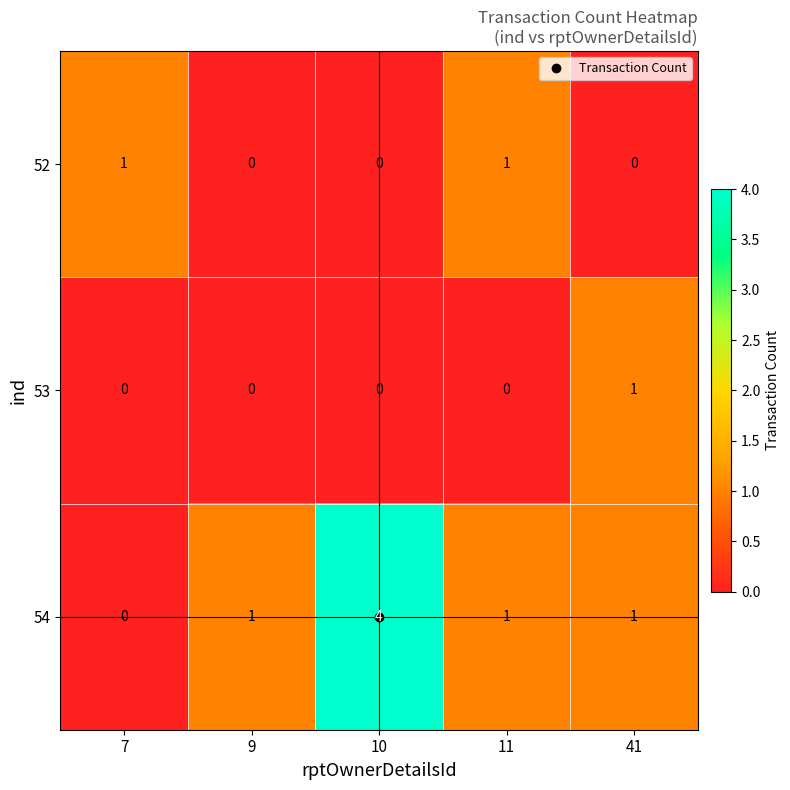

What is the total value across all series at 9?

1